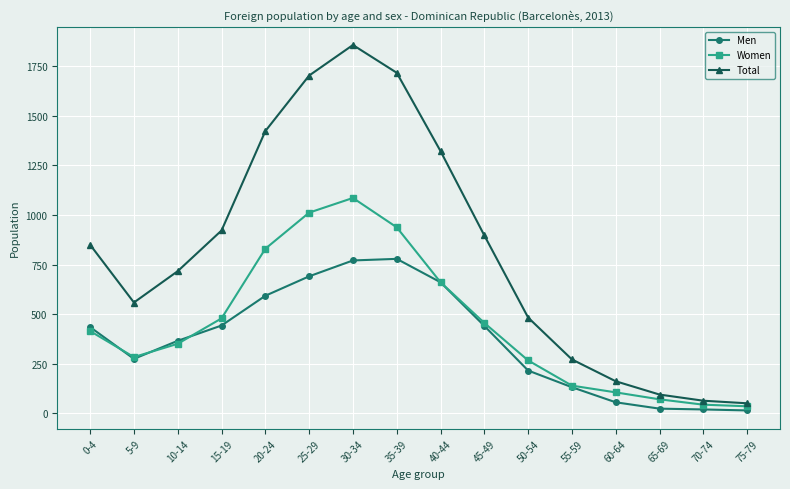

Which series changed the most between 0-4 and 25-29?

Total